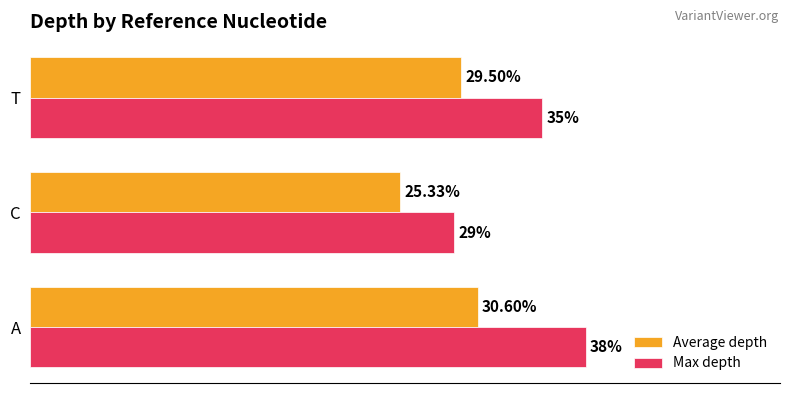

Which series has the widest spread of values?

Max depth